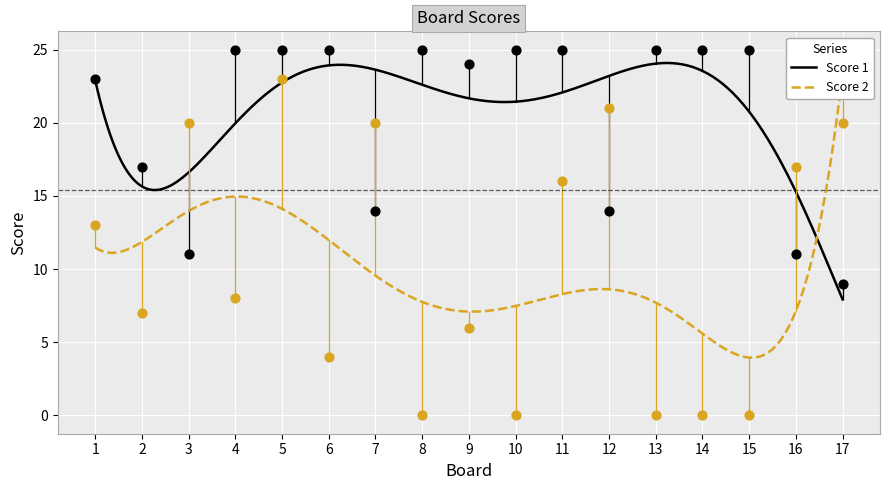

What is the total value across all series at 7?

34